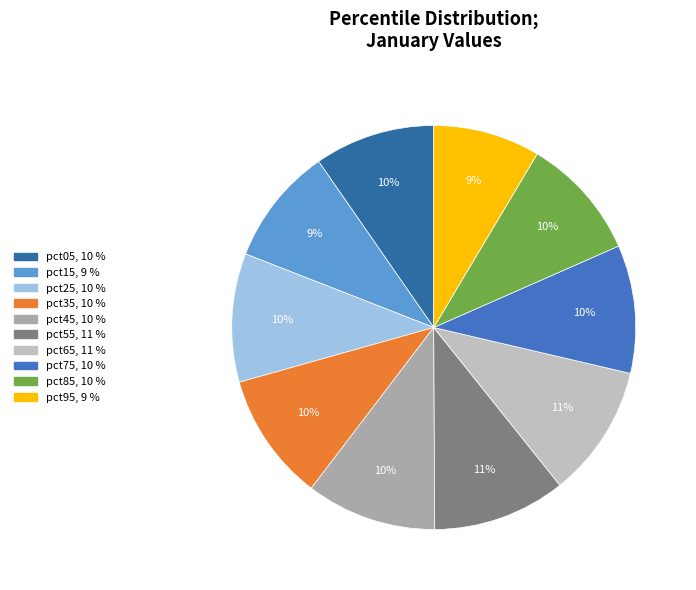

What percentage do pct45 and pct85 together represent?

20.3%